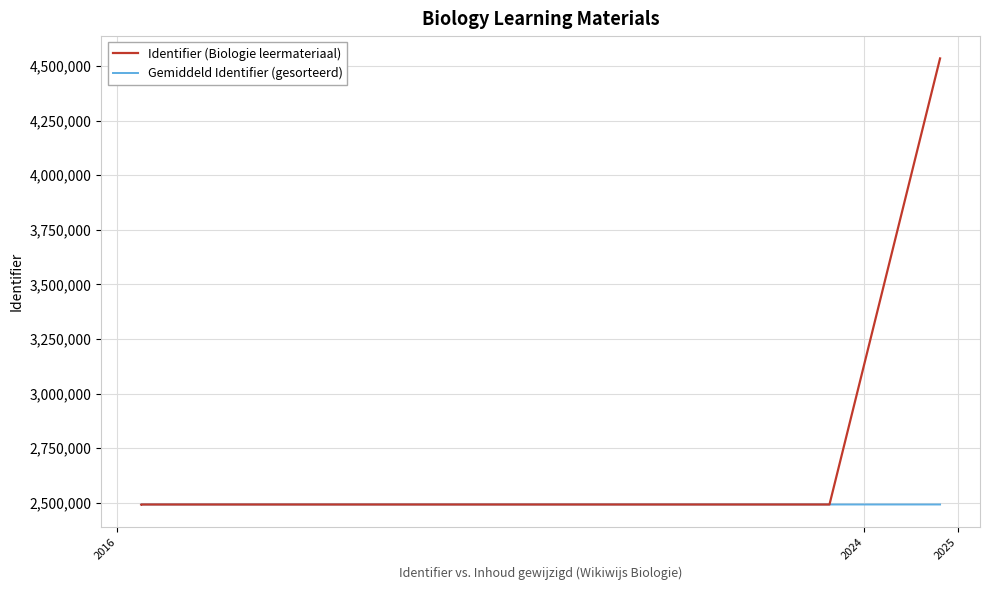

How many categories are shown in the chart?

9